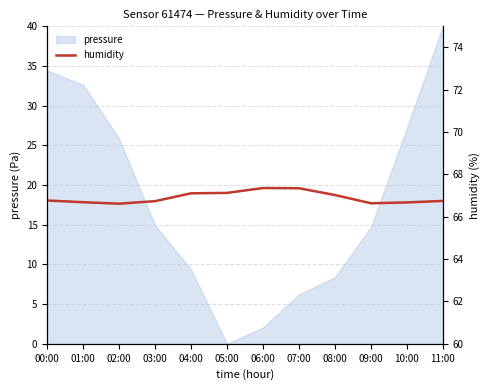

Where is the data nearest to the value 66?

02:00